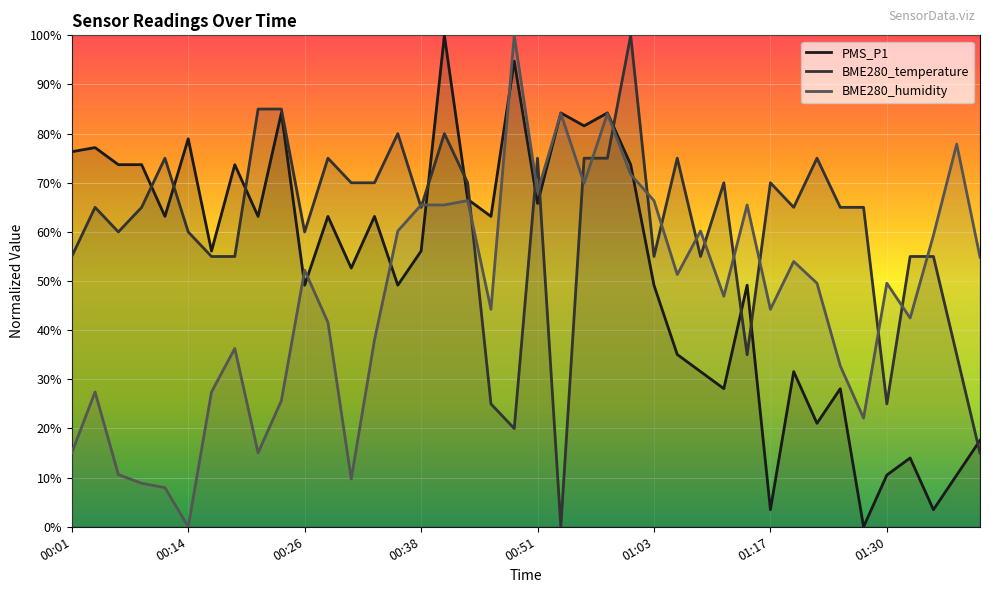

In BME280_humidity, how many points are higher than both neighbors (excluding endpoints)?

12